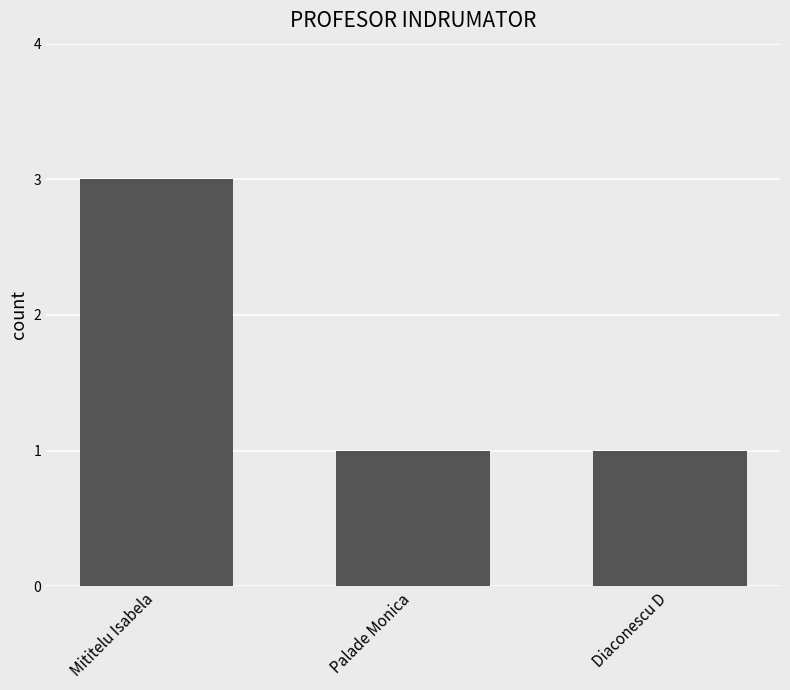

What is the smallest value displayed?

1